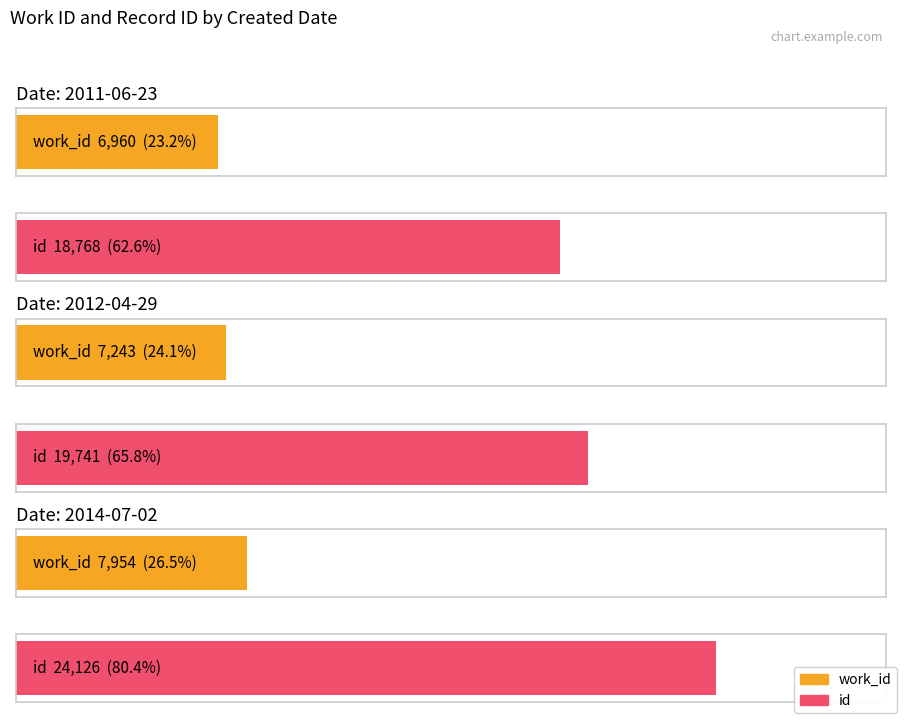

What is the average value of the id series?

20878